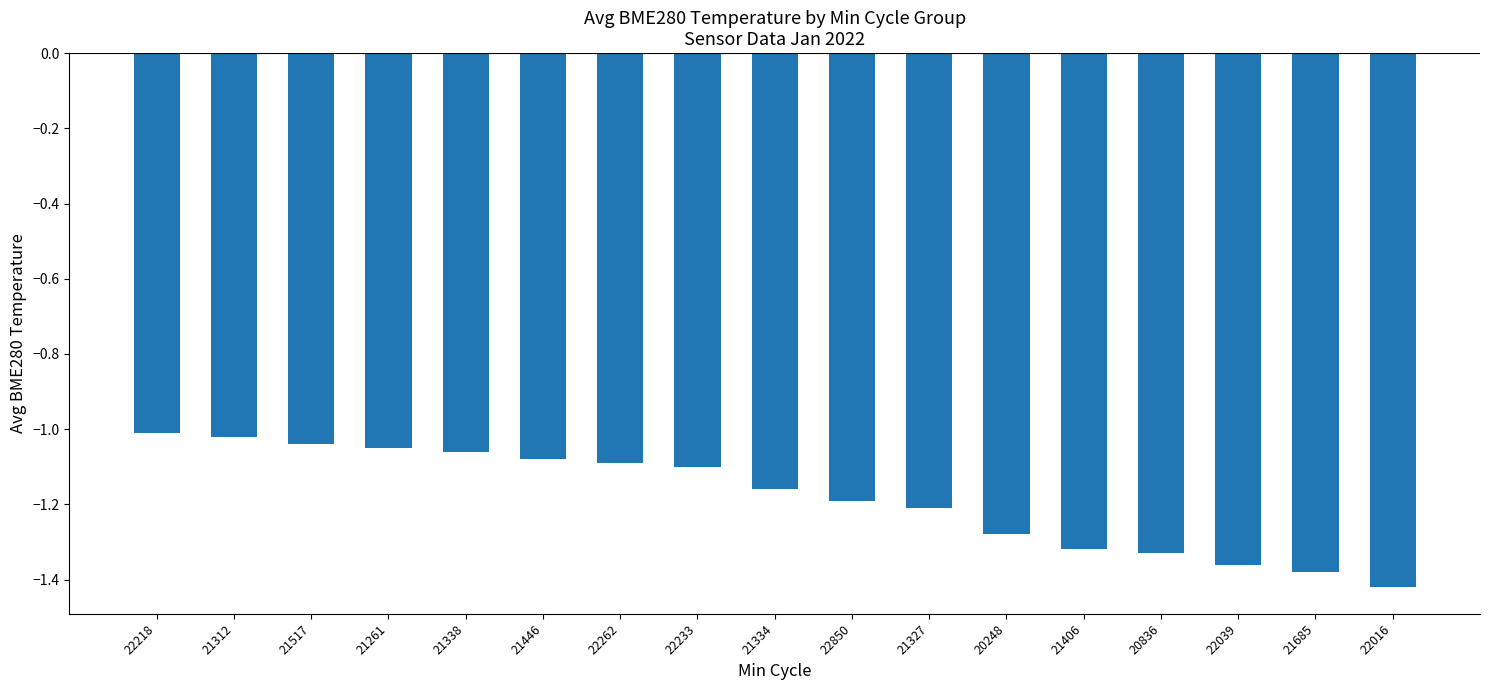

What is the difference between the maximum and minimum values?

0.4